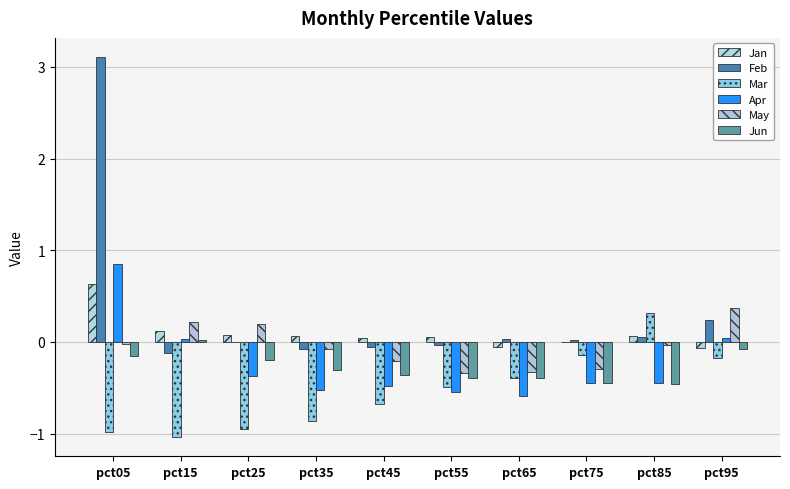

How many values in Mar are above zero?

1